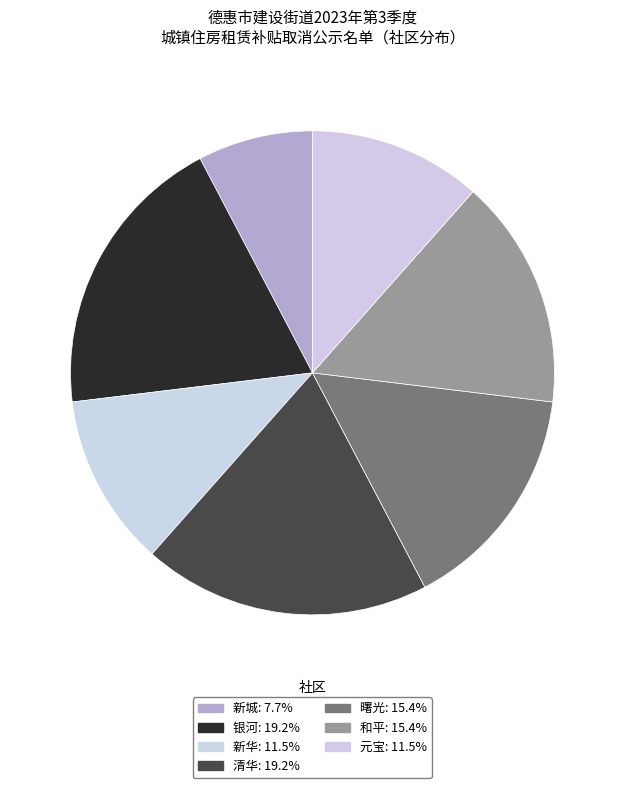

To the nearest percent, what is the difference between the 清华 and 元宝 slice percentages?

8%